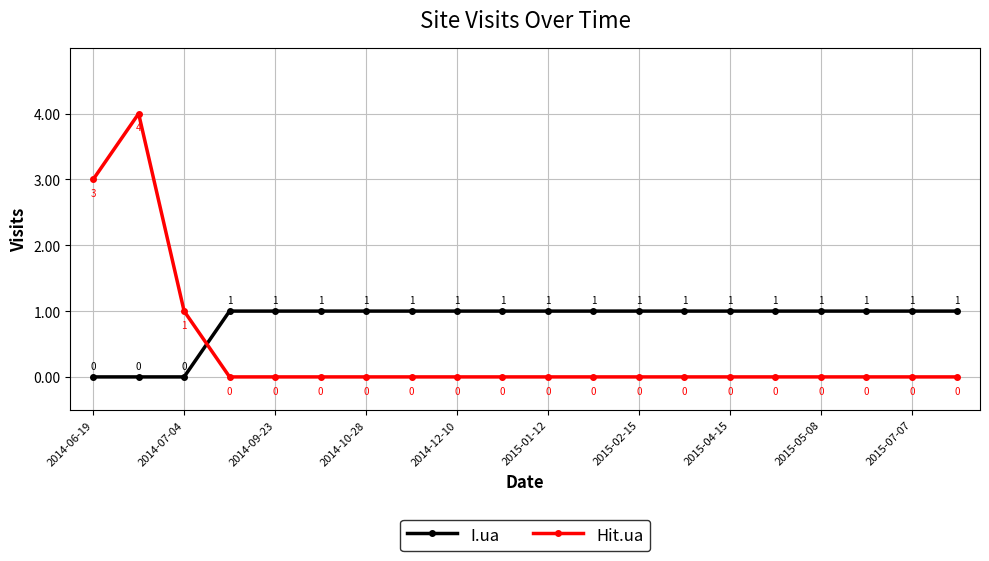

What is the greatest value displayed?

4